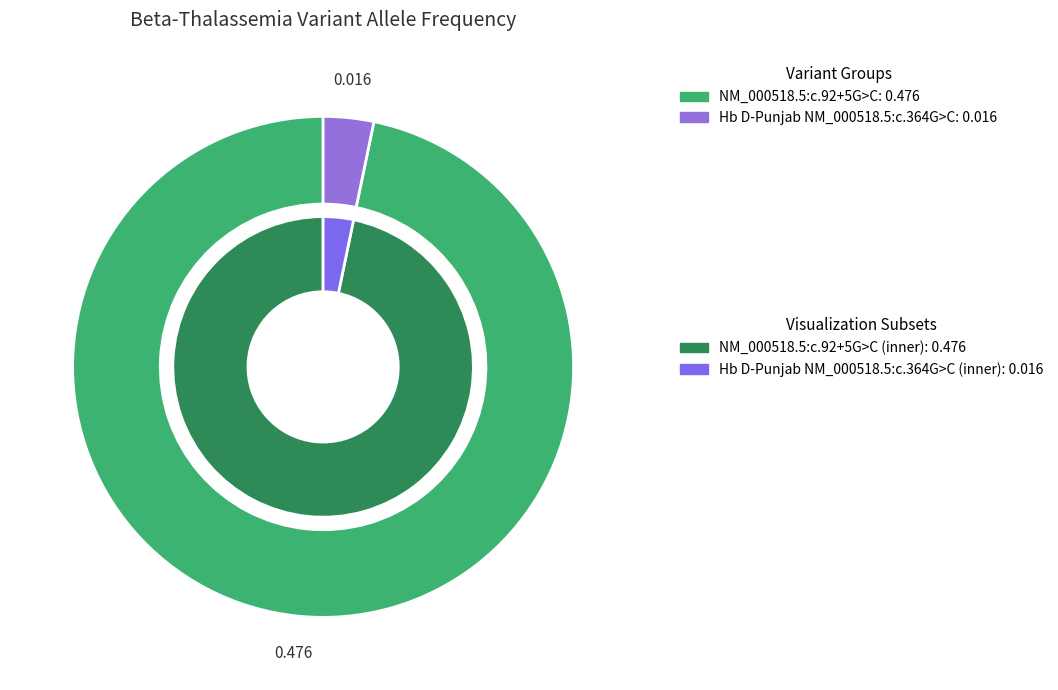

Rank the categories by value from highest to lowest.

NM_000518.5:c.92+5G>C, Hb D-Punjab NM_000518.5:c.364G>C